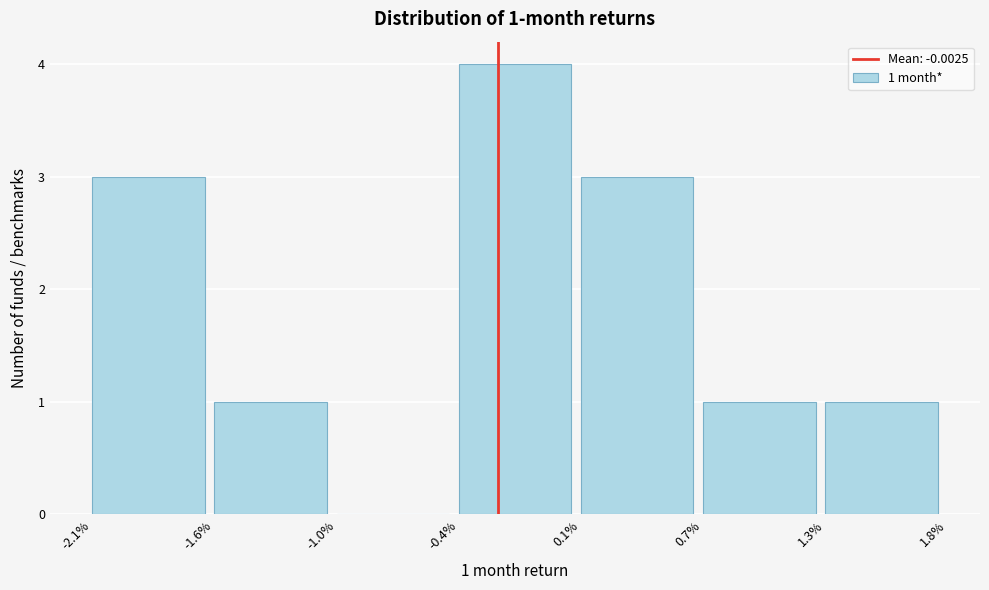

Reading left to right, extract all data points from this chart.

-2.1%=3	-1.6%=1	-1.0%=0	-0.4%=4	0.1%=3	0.7%=1	1.3%=1